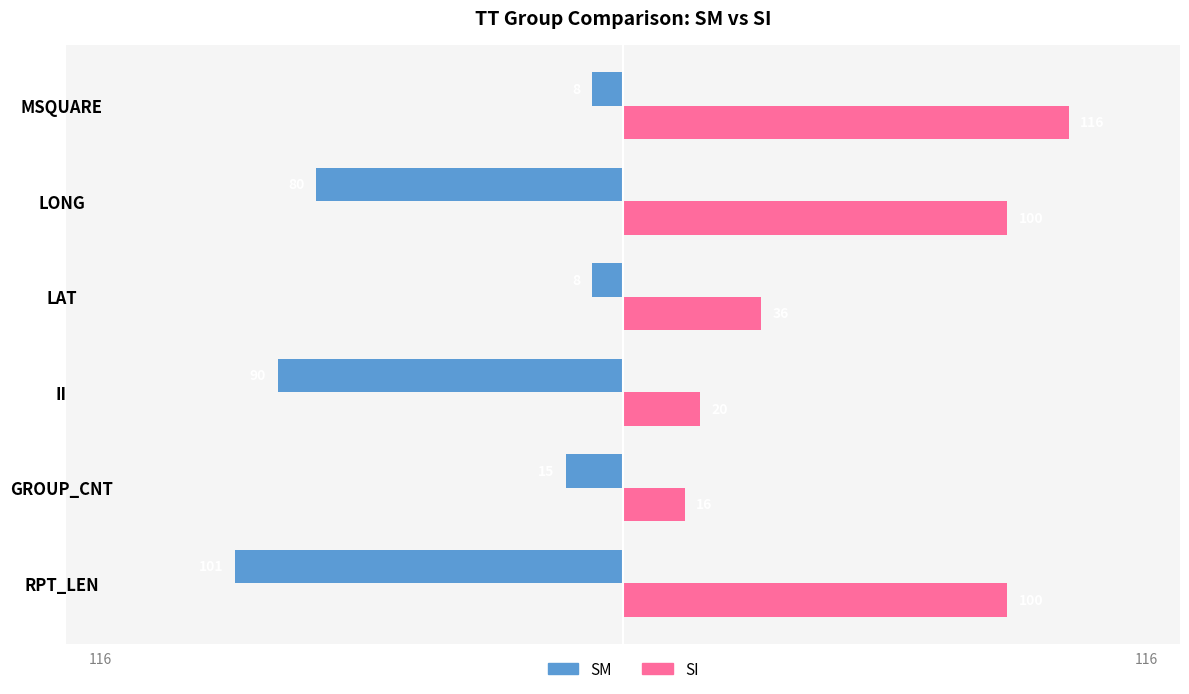

List the series in order of their overall mean, highest first.

SI, SM